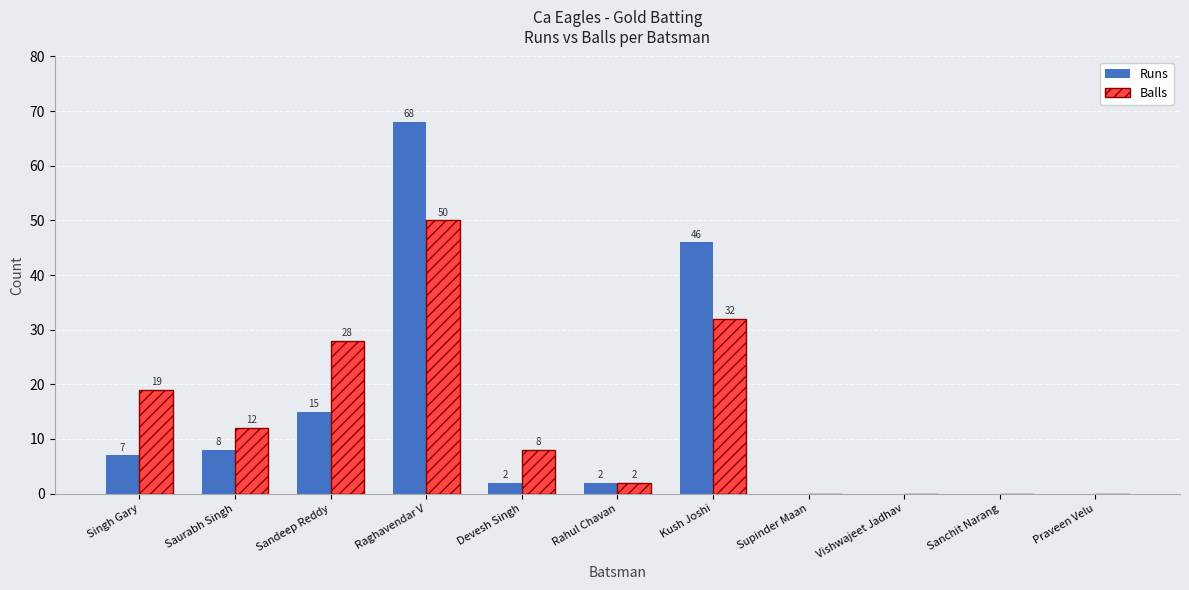

The value of Balls at Praveen Velu is 0. True or false?

True